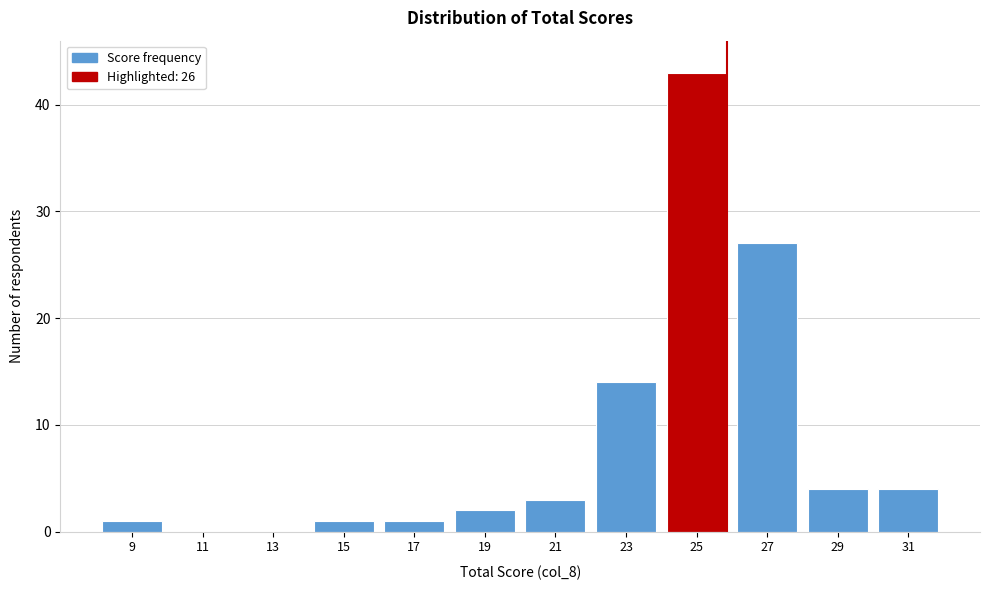

Reading left to right, transcribe all the data shown in this chart.

9=1	11=0	13=0	15=1	17=1	19=2	21=3	23=14	25=43	27=27	29=4	31=4